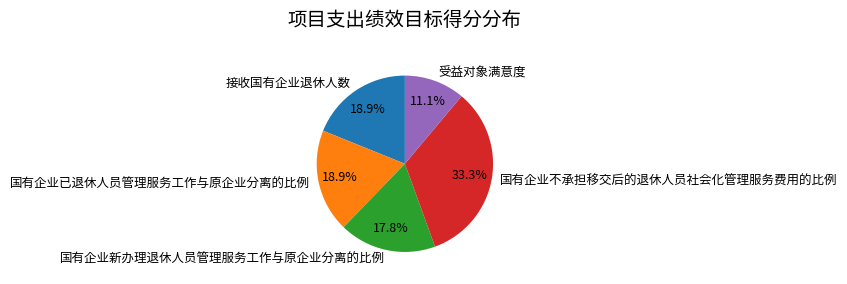

Which category has the biggest portion of the pie?

国有企业不承担移交后的退休人员社会化管理服务费用的比例